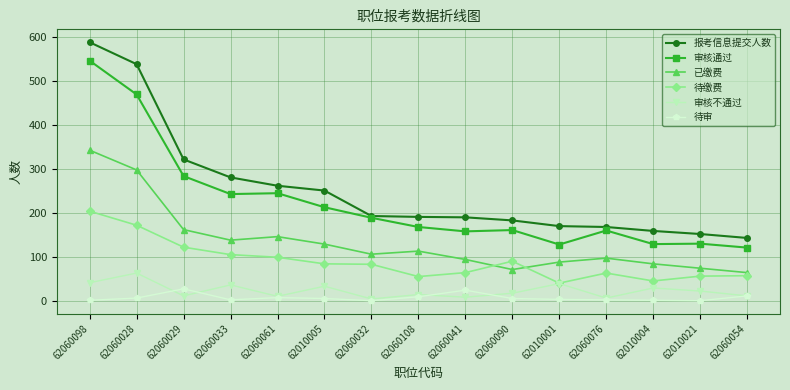

How many times do 待缴费 and 已缴费 cross each other?

2